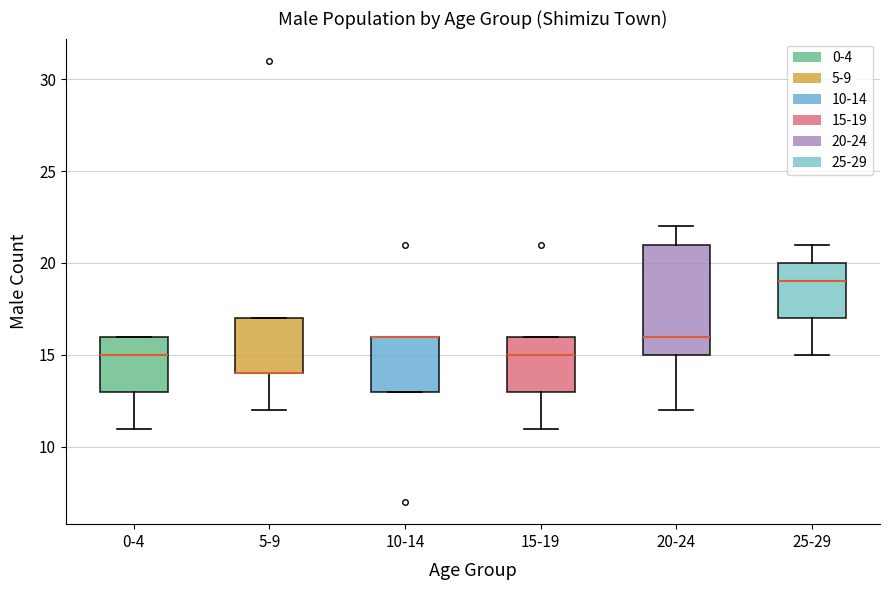

Reading left to right, transcribe this box plot: for each box, give where its median line is, the range the box spans, and where its two whiskers end, as read against the y-axis. The values are not printed on the chart, so give them approximately, as read against the axis.

0-4: median 15, box 13 to 16, whiskers 11 to 16
5-9: median 14 (drawn on the box's lower edge), box 14 to 17, whiskers 12 to 17
10-14: median 16 (drawn on the box's upper edge), box 13 to 16, whiskers 13 to 16
15-19: median 15, box 13 to 16, whiskers 11 to 16
20-24: median 16, box 15 to 21, whiskers 12 to 22
25-29: median 19, box 17 to 20, whiskers 15 to 21